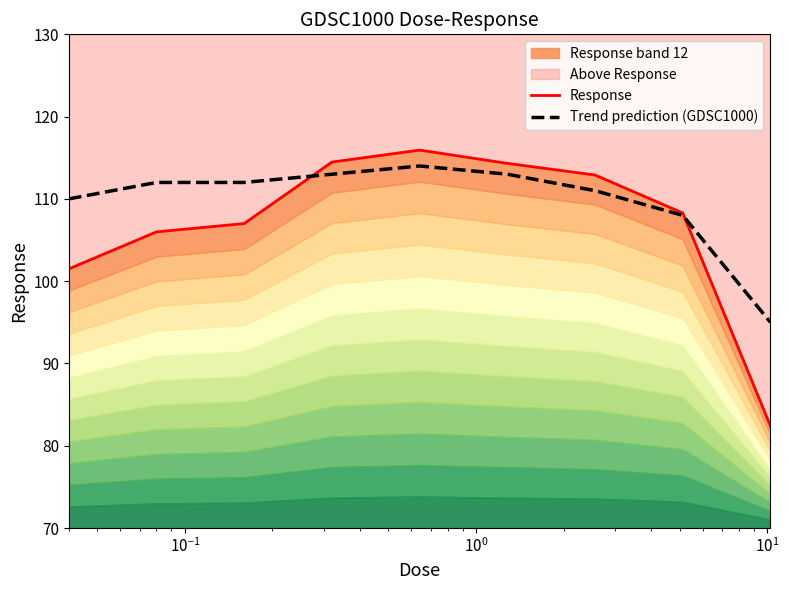

True or false: Trend prediction (GDSC1000) has more than 2 interior local peaks.

False